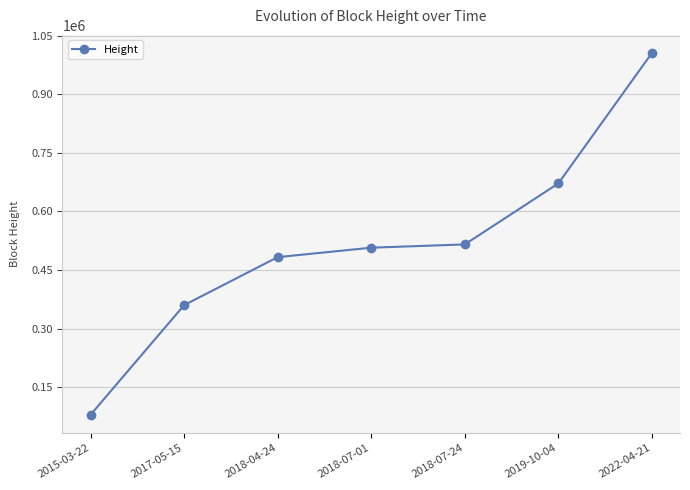

Reading left to right, list all the values displayed in this chart.

2015-03-22=79688	2017-05-15=360309	2018-04-24=483180	2018-07-01=507362	2018-07-24=515720	2019-10-04=671802	2022-04-21=1005561